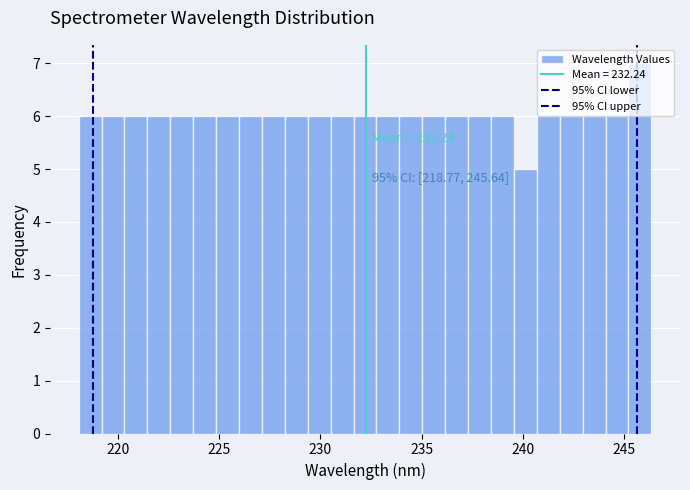

Read against the x-axis, roughly where is the centre of the tallest bar?

246.0